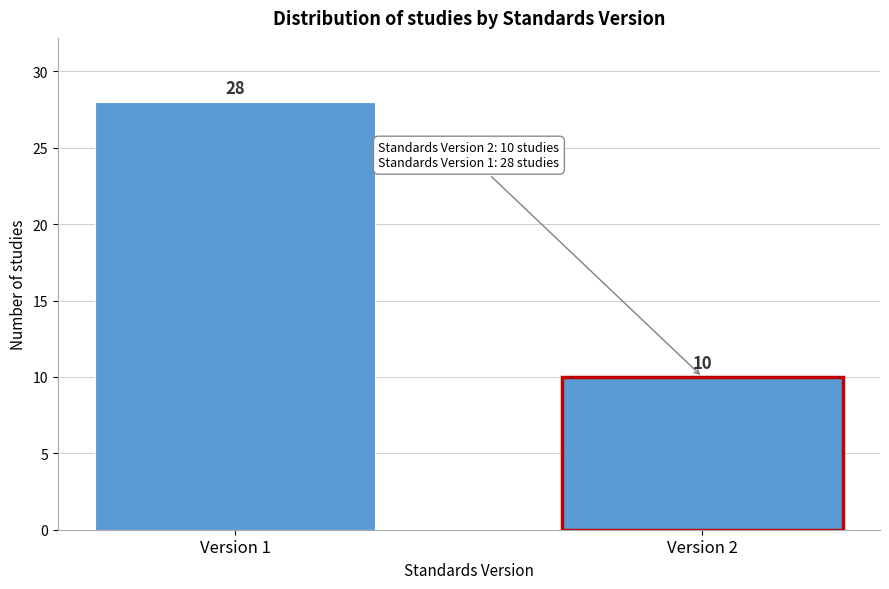

Reading left to right, extract all data points from this chart.

Version 1=28	Version 2=10